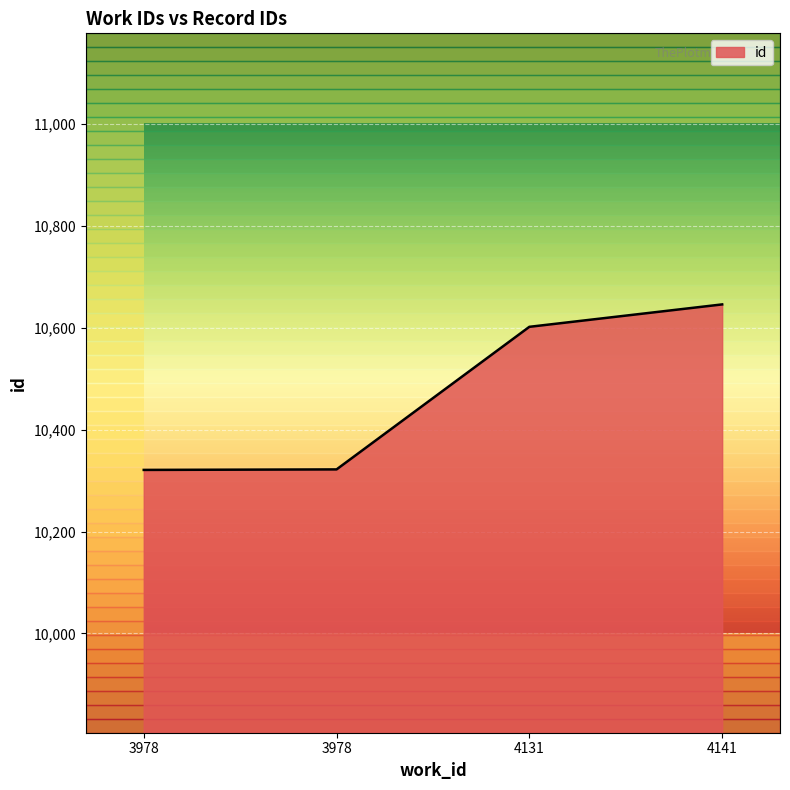

How many distinct data groups are displayed?

1